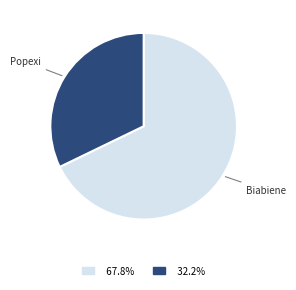

The Biabiene slice represents 75% of the pie. True or false?

False